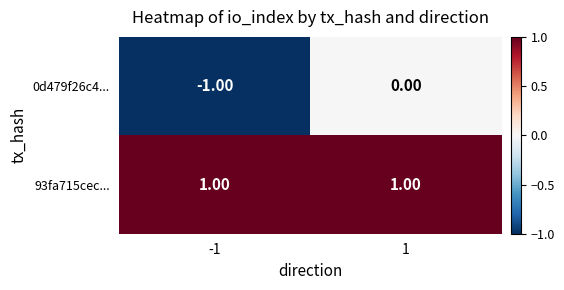

Which series has the widest spread of values?

0d479f26c4...